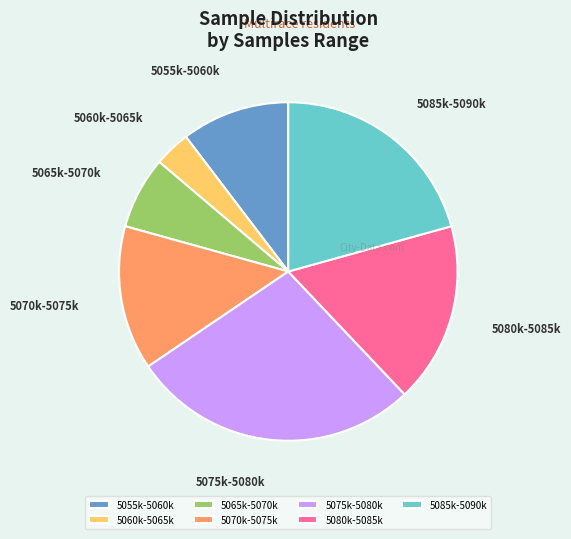

Rank the categories by value from lowest to highest.

5060k-5065k, 5065k-5070k, 5055k-5060k, 5070k-5075k, 5080k-5085k, 5085k-5090k, 5075k-5080k